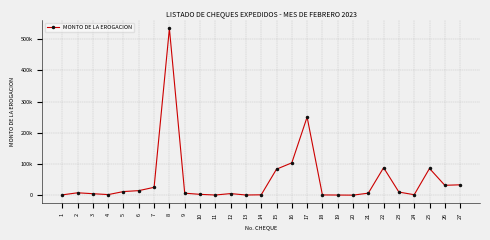

What is the minimum value shown in the chart?

348.0